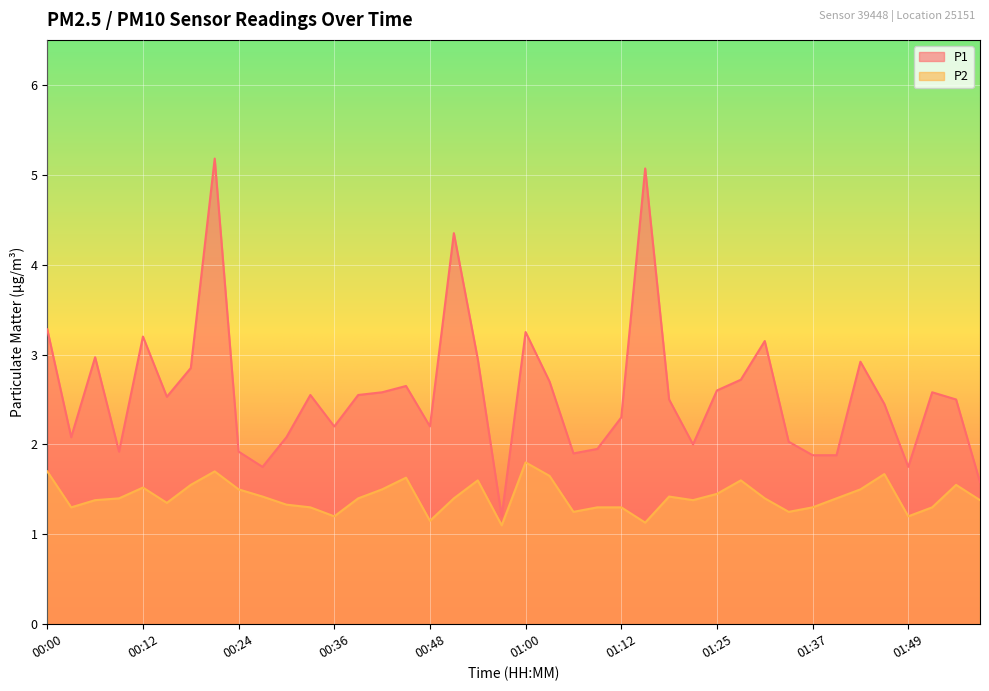

What is the value of the P2 point at the 37th from the left?

1.2